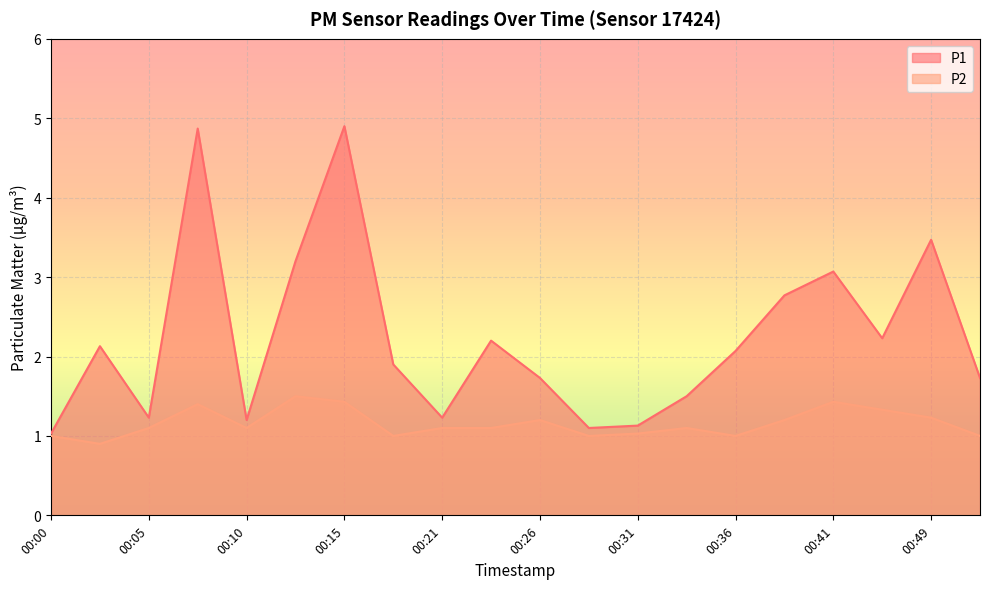

Reading left to right, list all the values displayed in this chart.

P1: 00:00=1.0	00:03=2.1	00:05=1.2	00:08=4.9	00:10=1.2	00:13=3.2	00:15=4.9	00:18=1.9	00:21=1.2	00:23=2.2	00:26=1.7	00:28=1.1	00:31=1.1	00:33=1.5	00:36=2.1	00:38=2.8	00:41=3.1	00:47=2.2	00:49=3.5	00:52=1.7
P2: 00:00=1.0	00:03=0.9	00:05=1.1	00:08=1.4	00:10=1.1	00:13=1.5	00:15=1.4	00:18=1.0	00:21=1.1	00:23=1.1	00:26=1.2	00:28=1.0	00:31=1.0	00:33=1.1	00:36=1.0	00:38=1.2	00:41=1.4	00:47=1.3	00:49=1.2	00:52=1.0